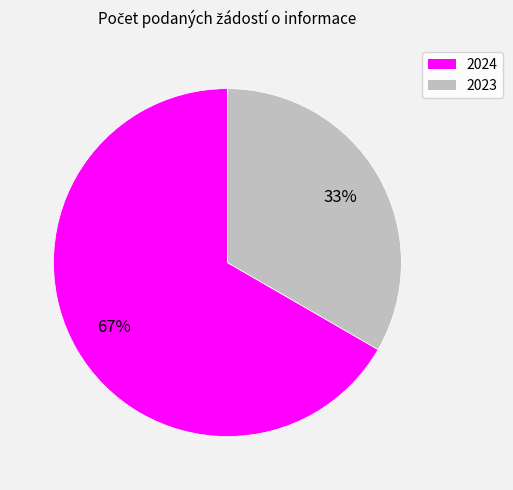

To the nearest percent, what is the combined percentage of 2023 and 2024?

100%